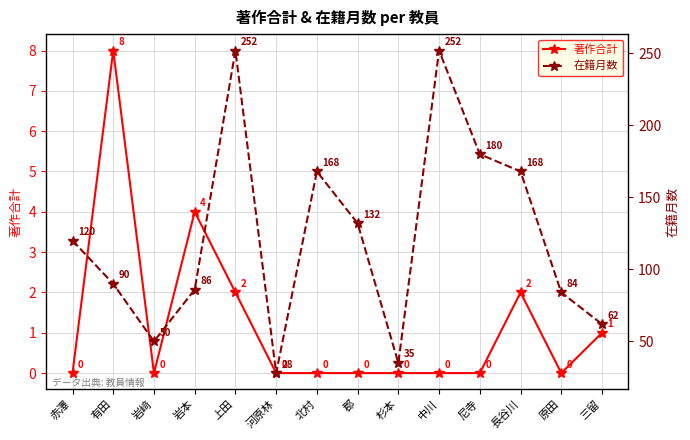

True or false: 著作合計 and 在籍月数 cross at least once.

False